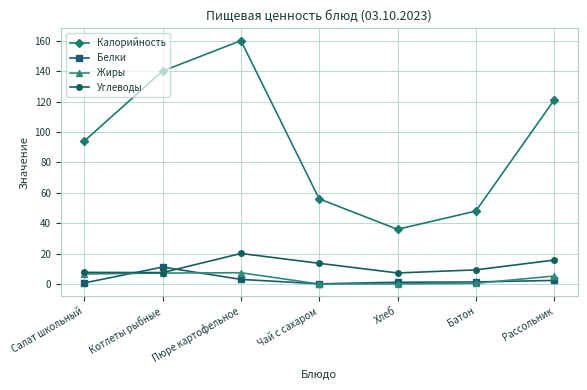

What is the label of the 6th point from the right?

Котлеты рыбные